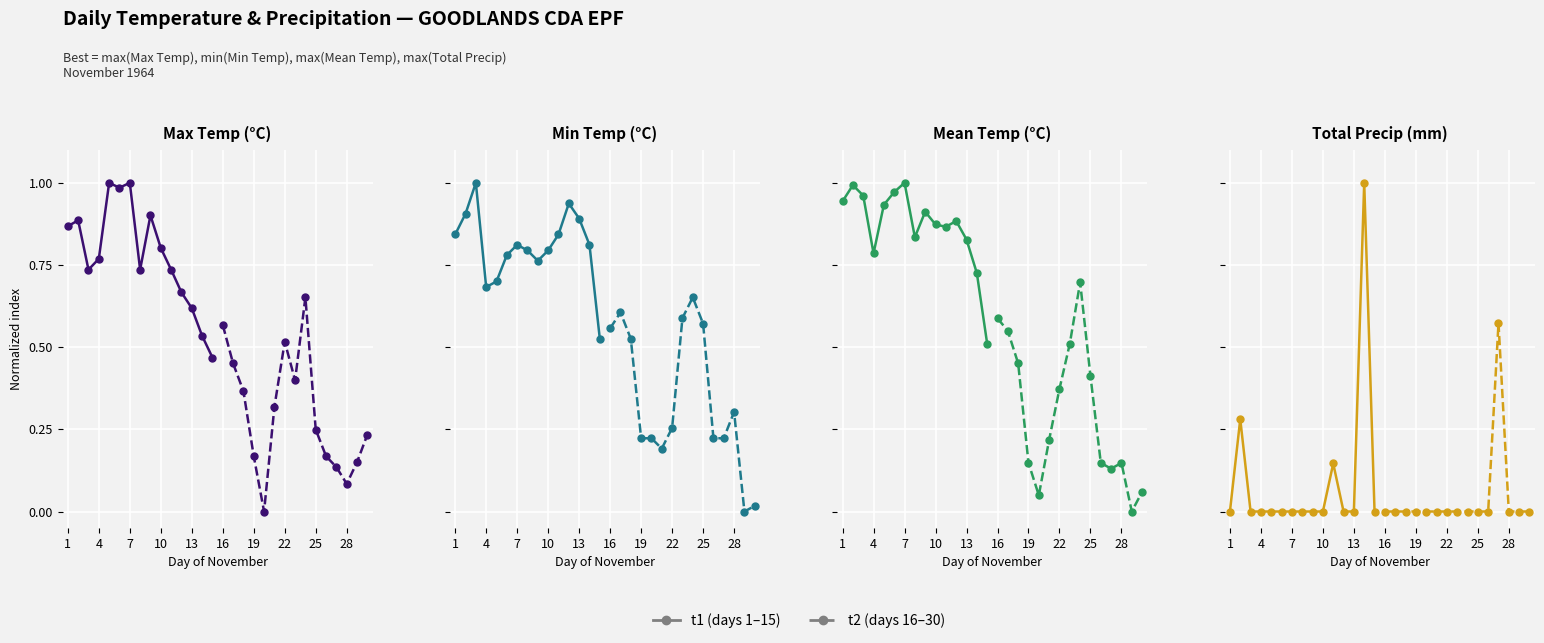

At 10, list the series in order from largest to smallest.

t1, t2